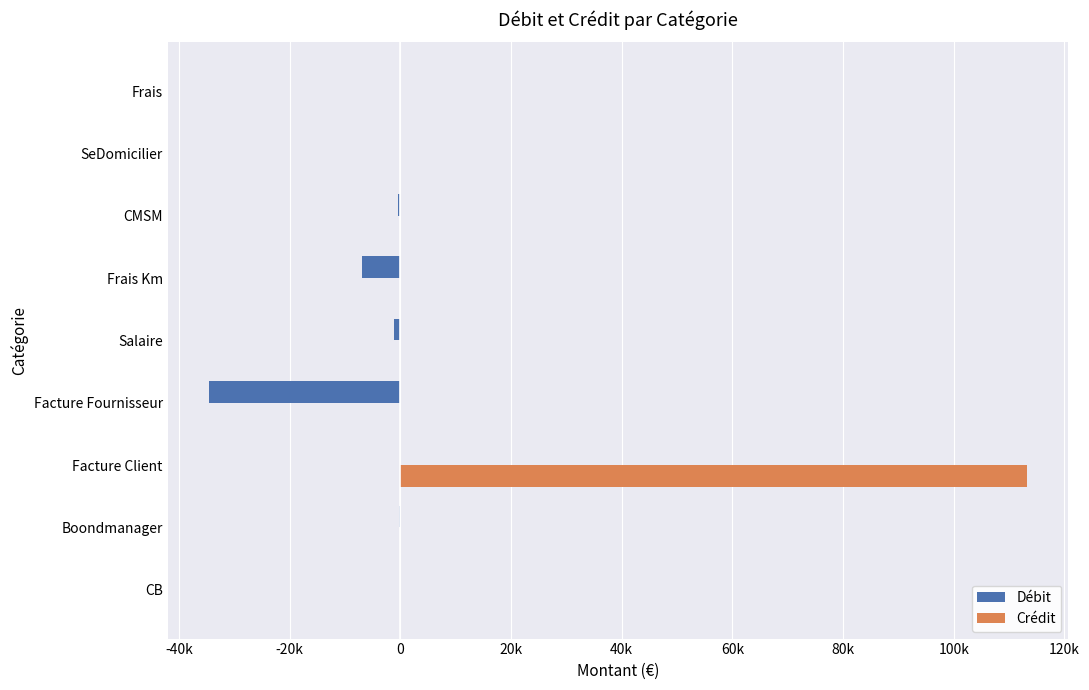

What are all the series names shown in the legend?

Débit, Crédit